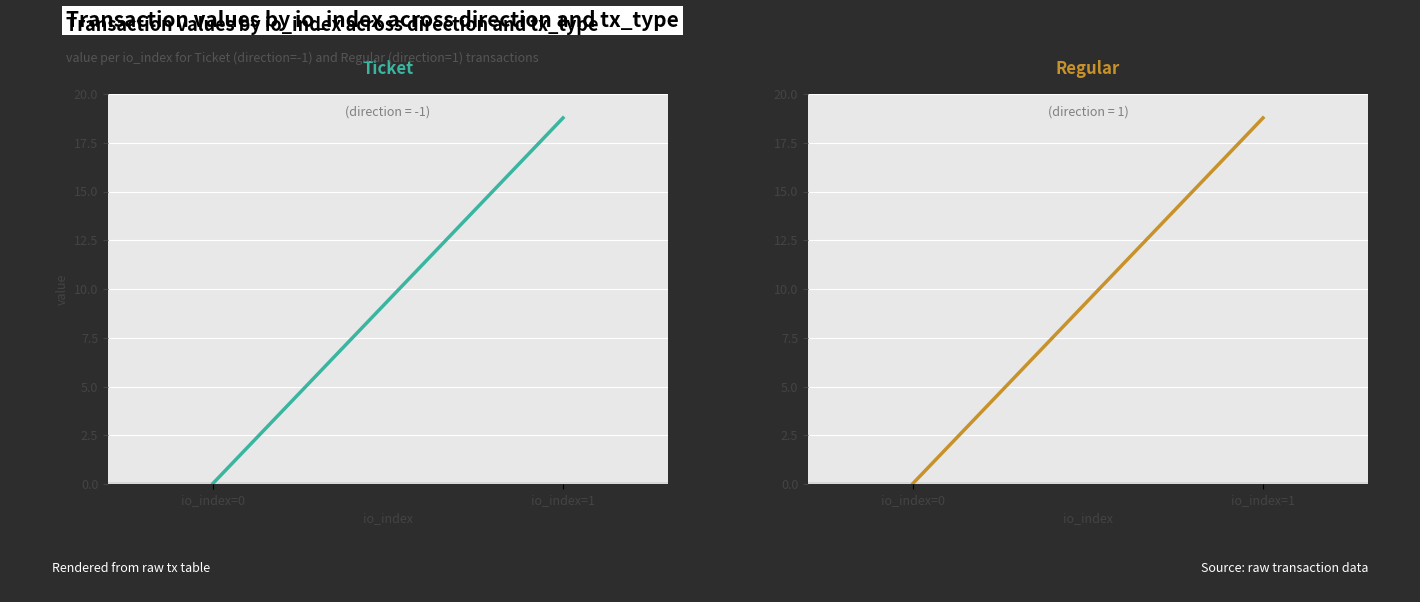

What is the label of the 1st point from the left?

-1 (io_index=0)